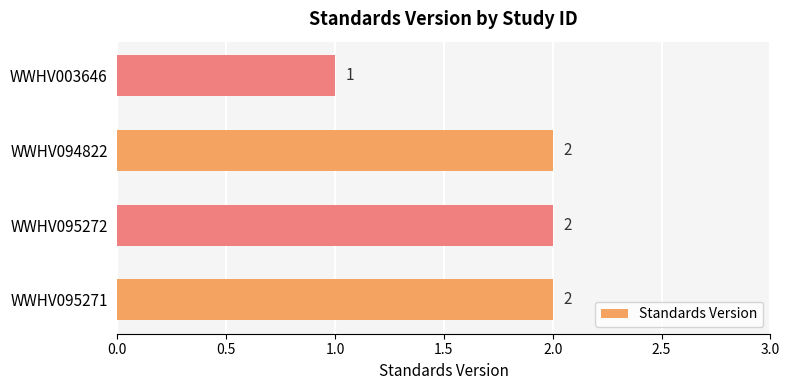

Reading bottom to top, transcribe all the data shown in this chart.

2	2	2	1